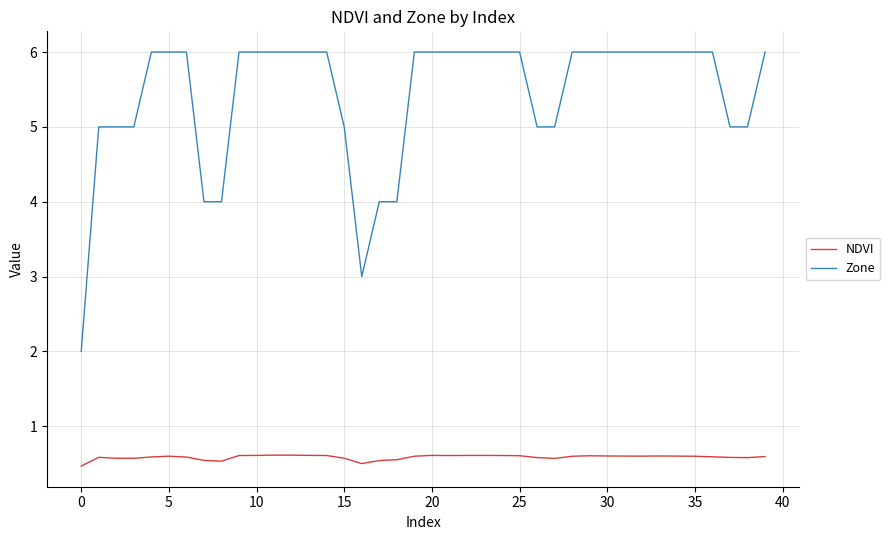

Does the chart have visible grid lines?

Yes